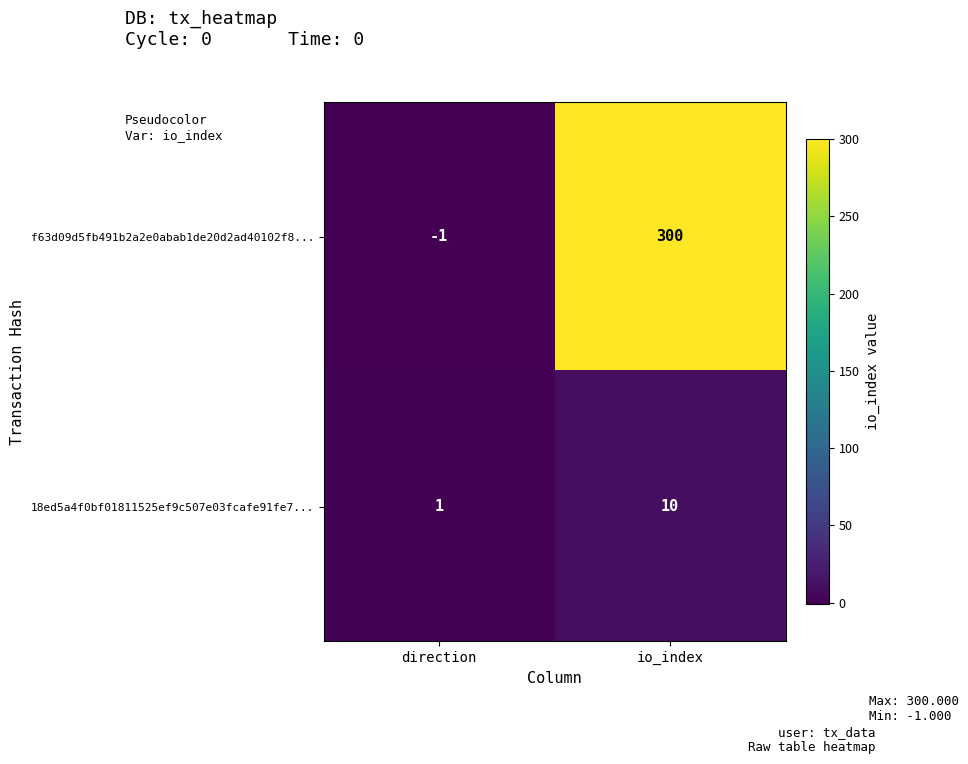

List the series in order of their overall mean, lowest first.

18ed5a4f0bf01811525ef9c507e03fcafe91fe7..., f63d09d5fb491b2a2e0abab1de20d2ad40102f8...